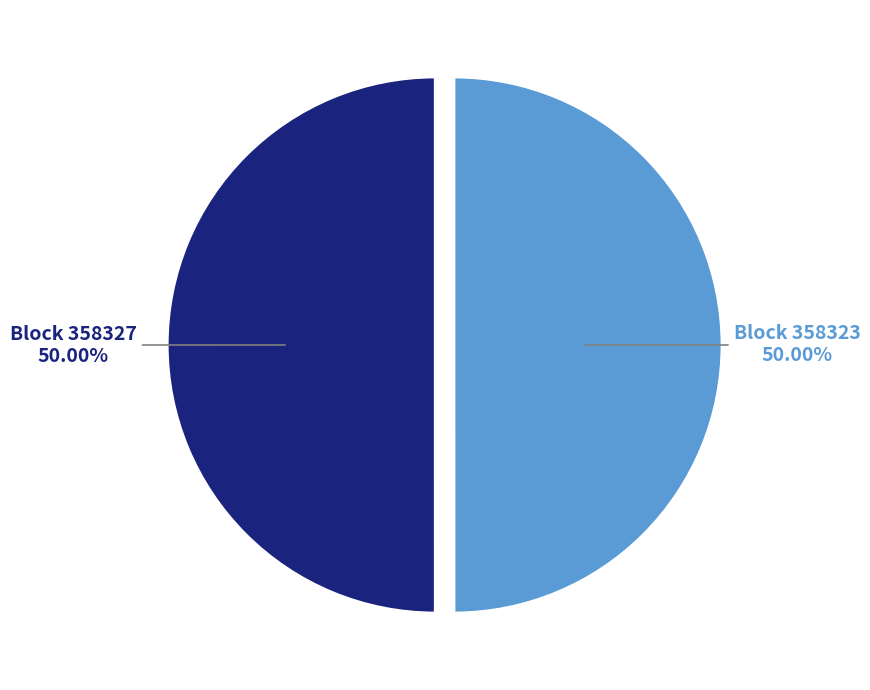

To the nearest percent, what is the average slice percentage?

50%